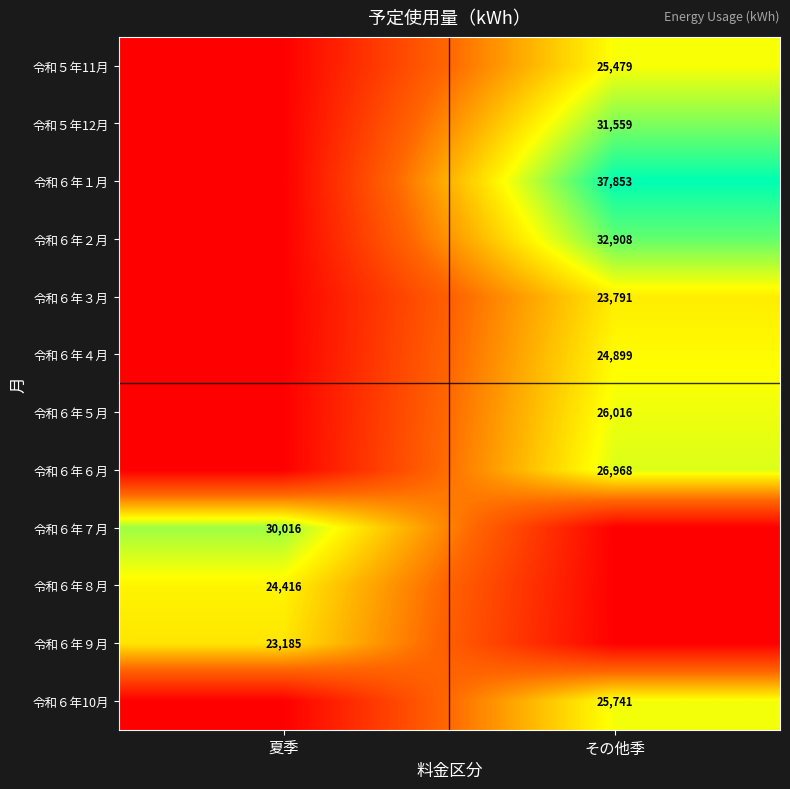

What is the total value across all series at その他季?

255214